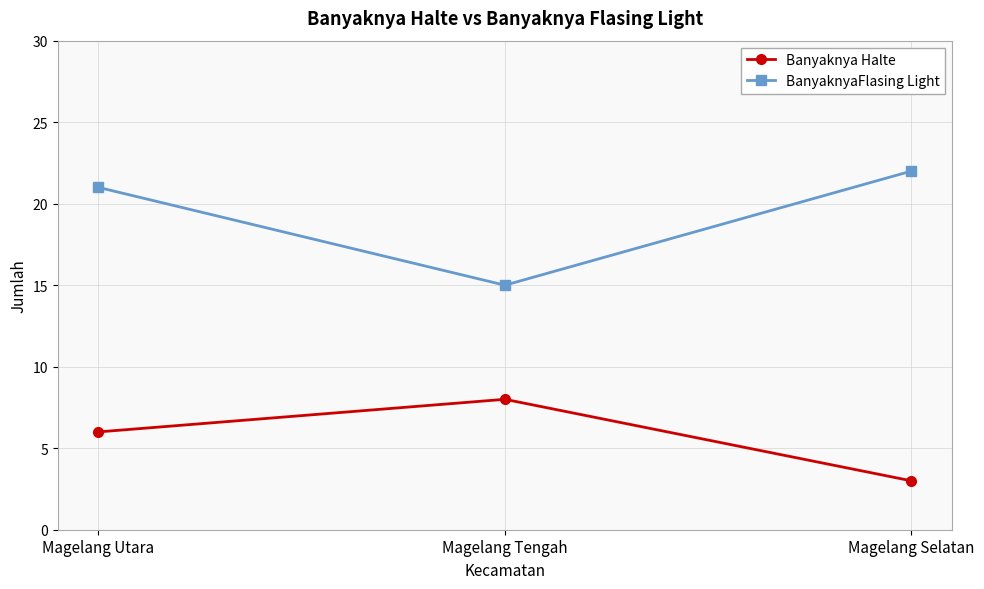

What are all the series names shown in the legend?

Banyaknya Halte, BanyaknyaFlasing Light